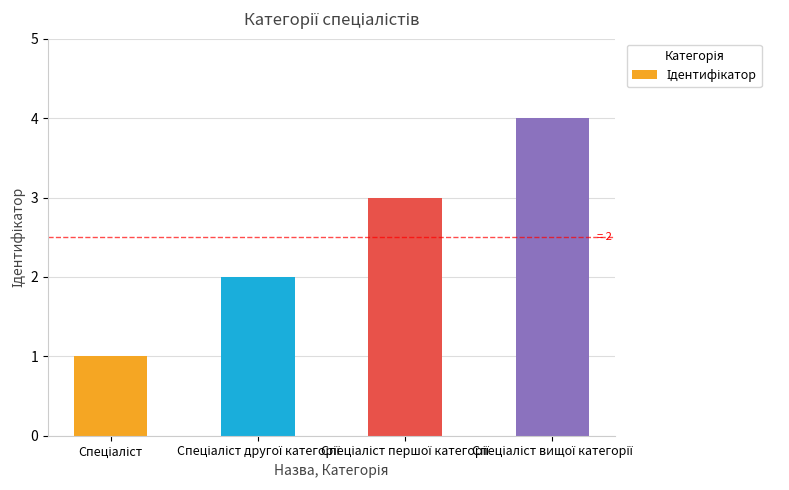

What is the maximum value shown in the chart?

4